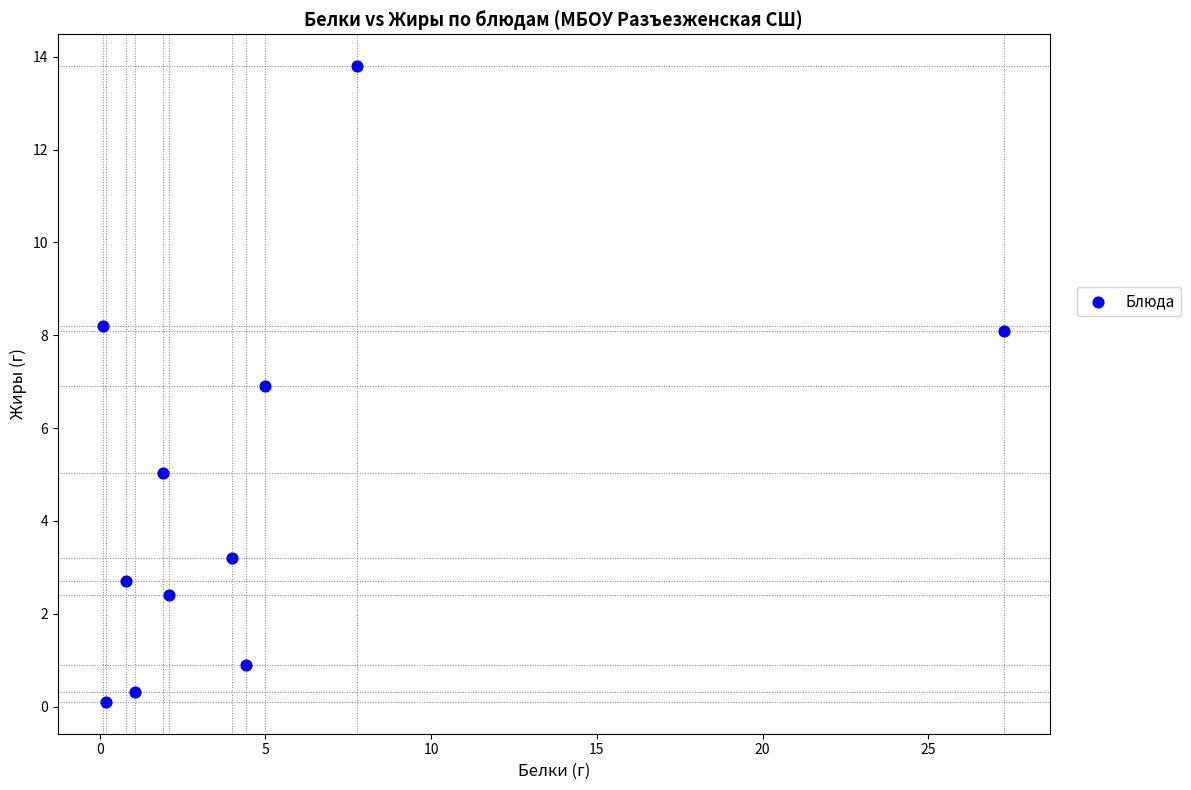

What is the range of Y values (max minus min)?

13.7